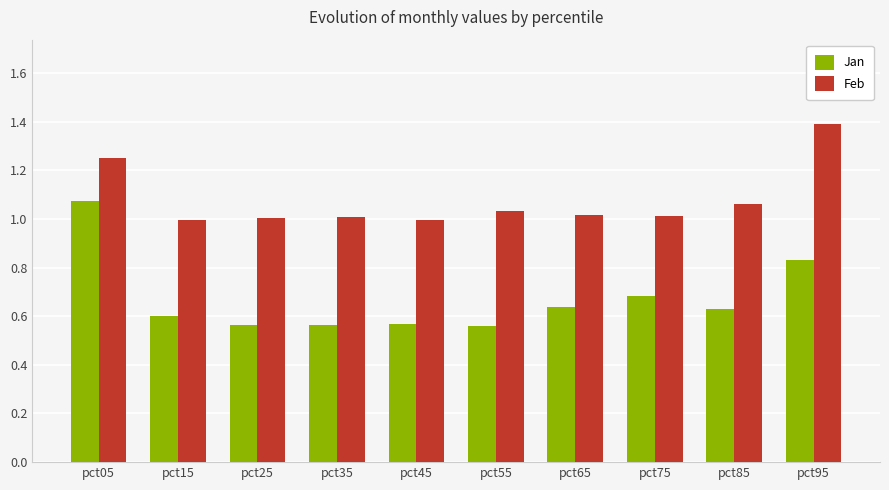

At which category does the chart reach its peak across all series?

pct95